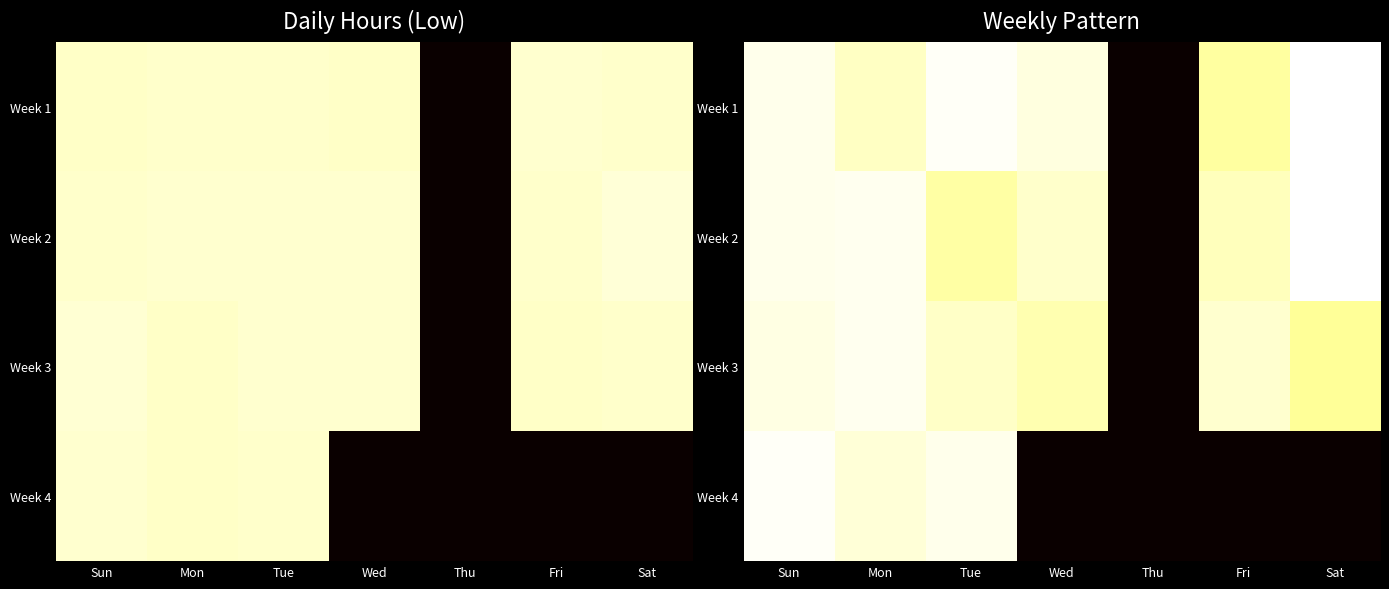

Which has a higher value, Fri or Sat?

Sat